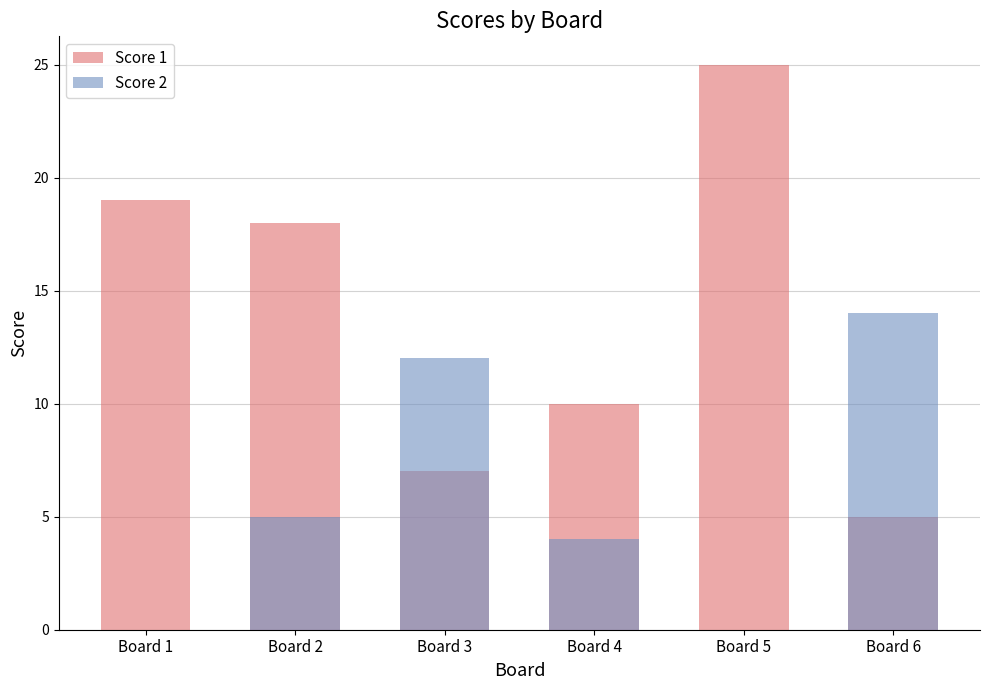

Which series has the largest range (max minus min)?

Score 1